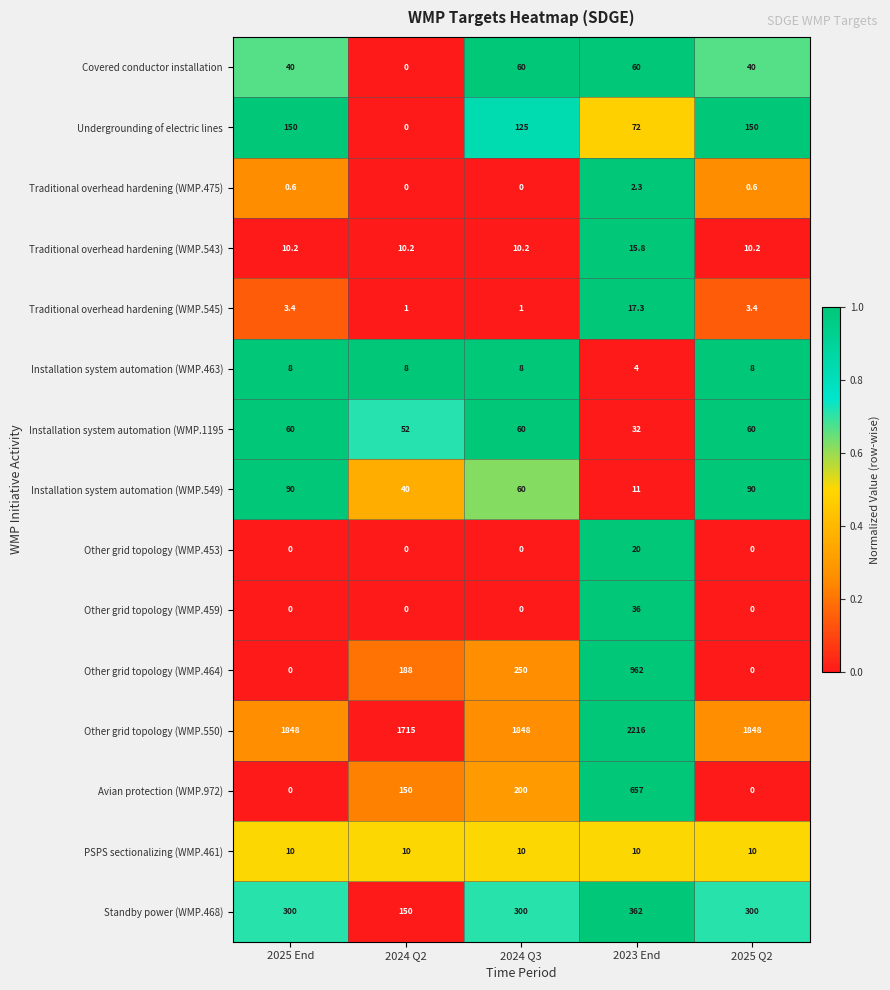

What is the sum of all Installation system automation (WMP.463) values?

36.0